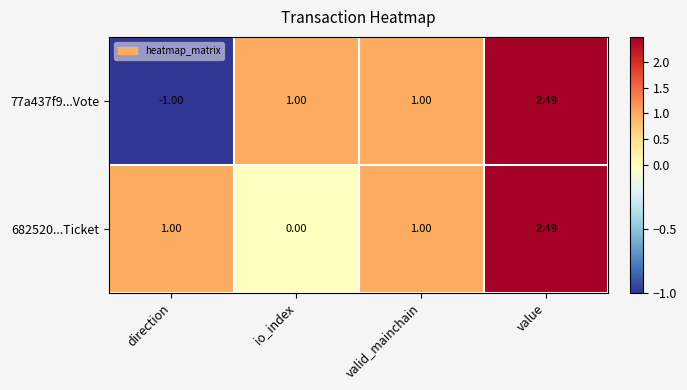

At which label is 77a437f9...Vote closest to 0?

direction